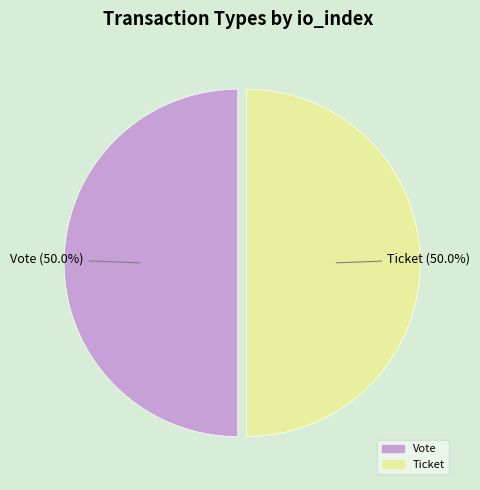

Count the number of slices in the pie.

2